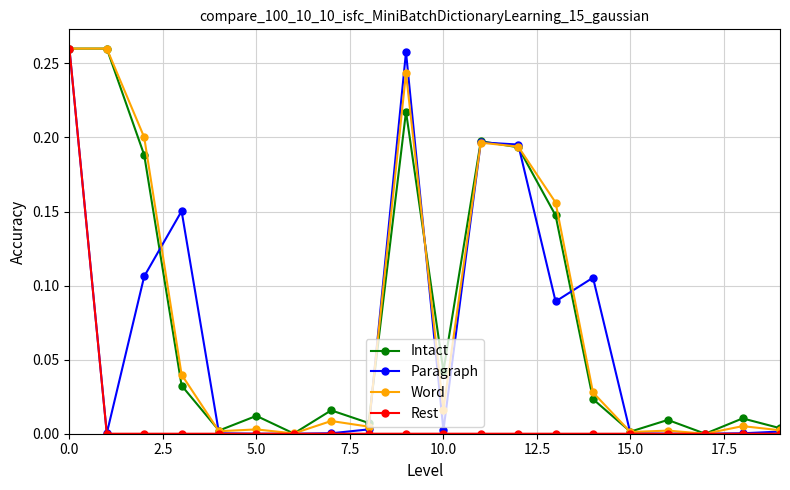

True or false: Paragraph has more than 0 interior local peaks.

True